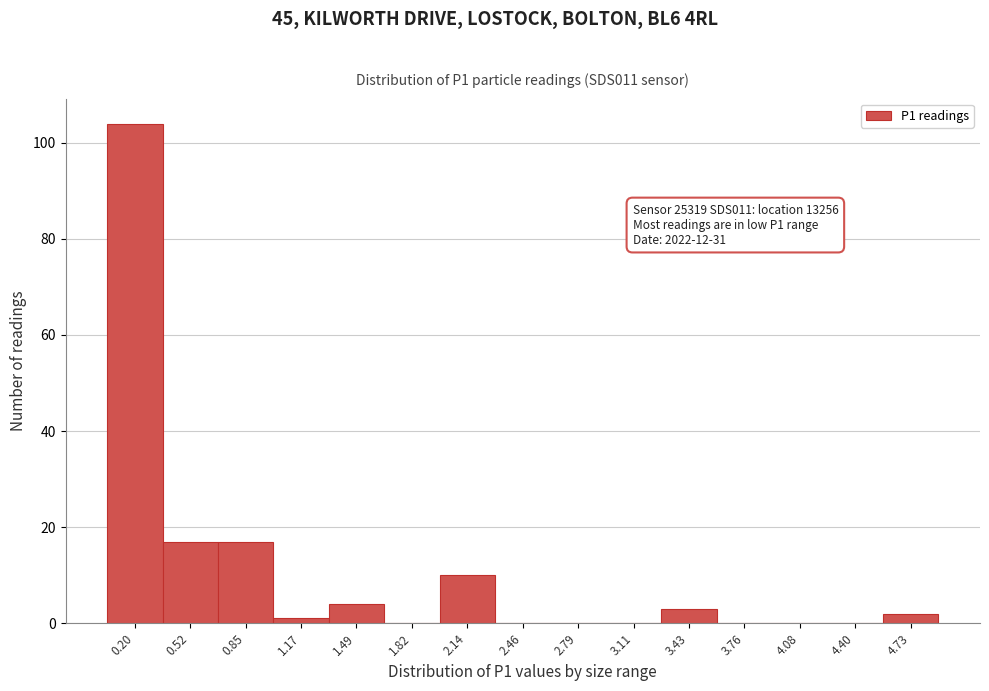

Reading left to right, what are all the values shown in this chart?

0.20=104	0.52=17	0.85=17	1.17=1	1.49=4	1.82=0	2.14=10	2.46=0	2.79=0	3.11=0	3.43=3	3.76=0	4.08=0	4.40=0	4.73=2